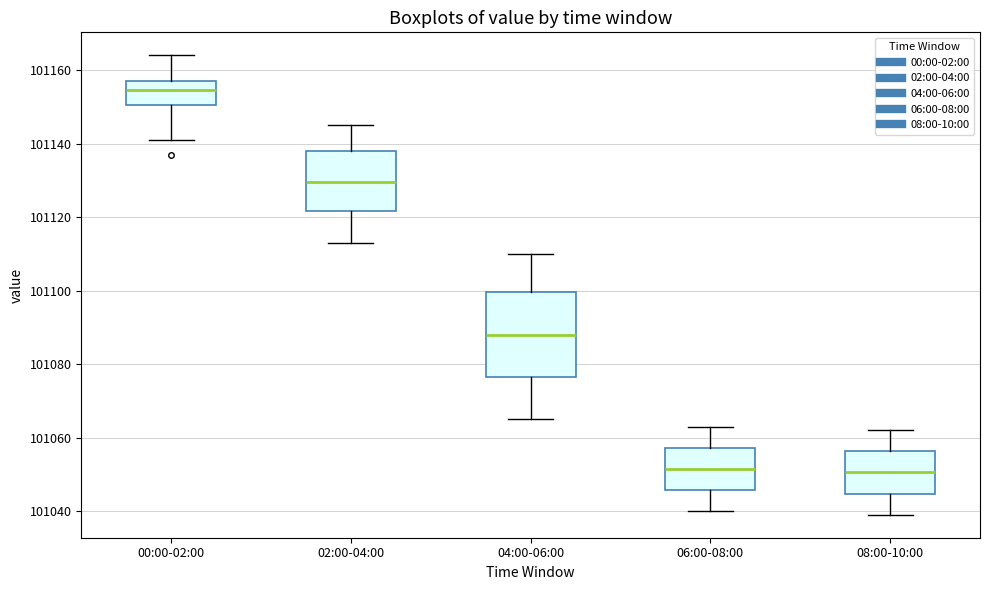

Where does the median line of the box for 06:00-08:00 sit on the y-axis? The values are not printed on the chart, so give them approximately, as read against the axis.

101052